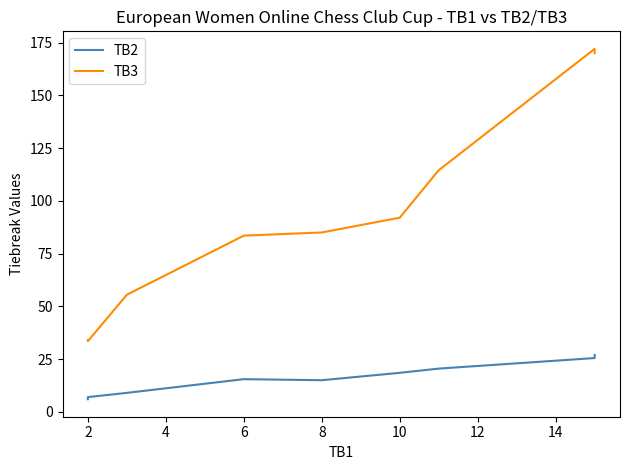

What are all the series names shown in the legend?

TB2, TB3